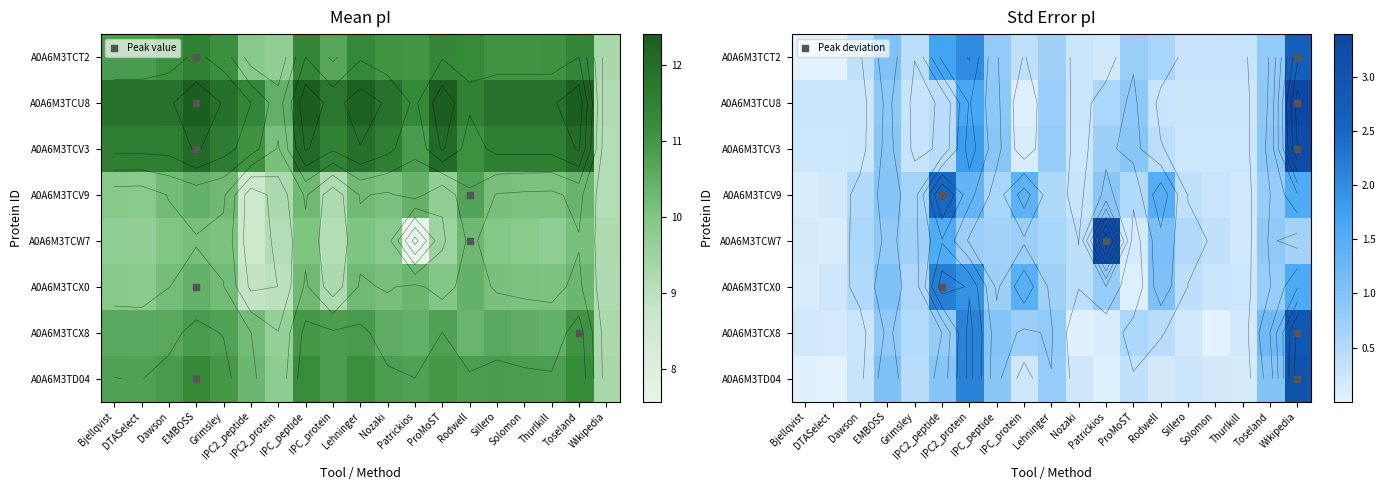

Between Wikipedia and IPC_peptide, which is larger?

Wikipedia